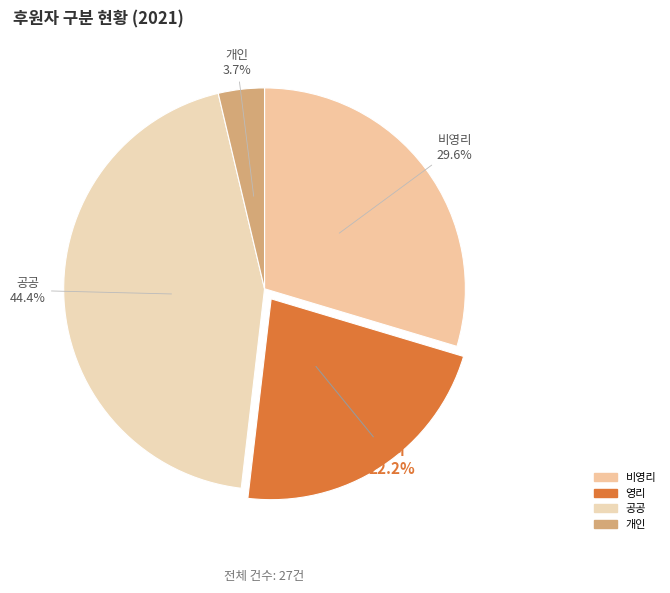

What percentage is NOT represented by 비영리?

70.4%